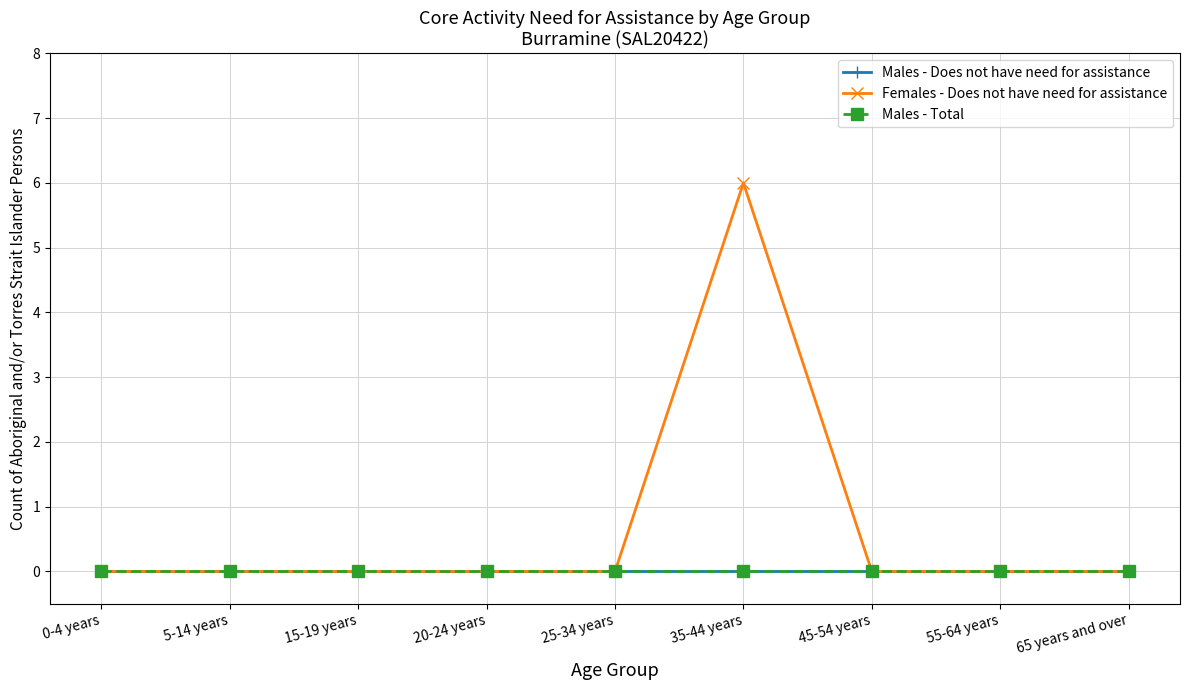

True or false: Males - Does not have need for assistance and Males - Total intersect in this chart.

False